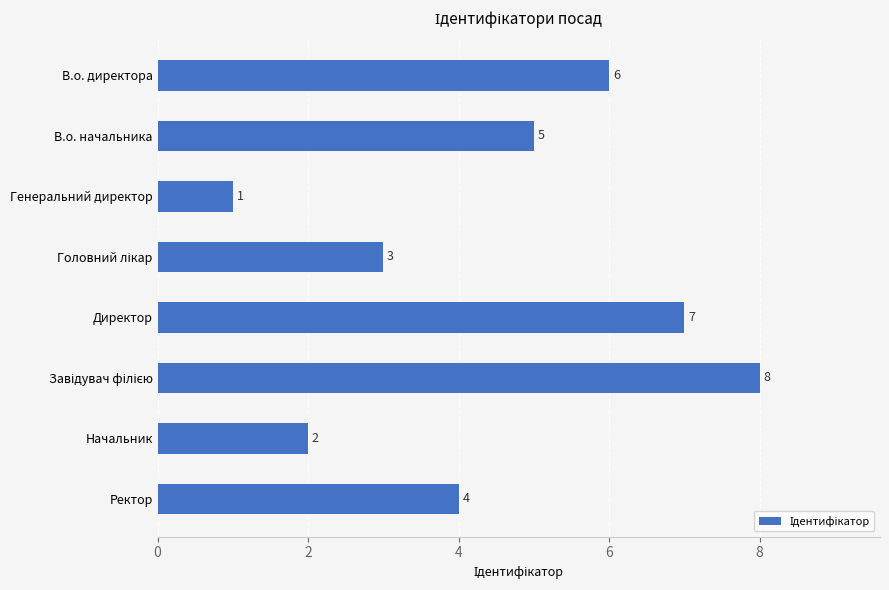

Which category has the lowest value across all series?

Генеральний директор